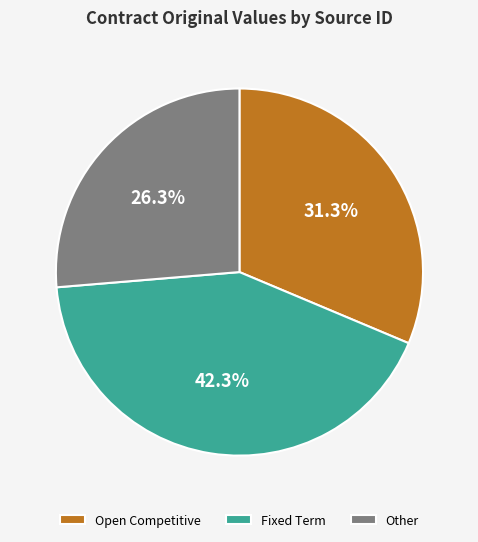

Does Open Competitive account for over 50% of the chart?

No